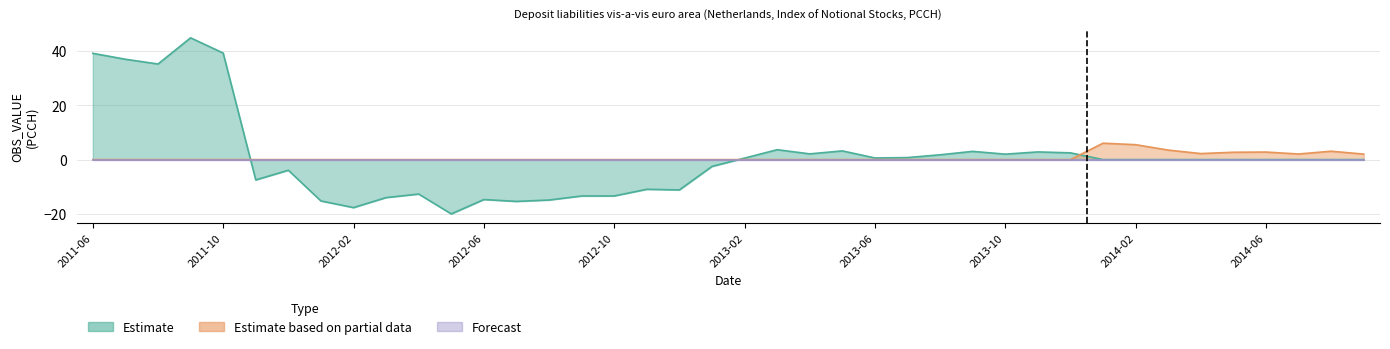

What is the average value of the Estimate series?

0.8